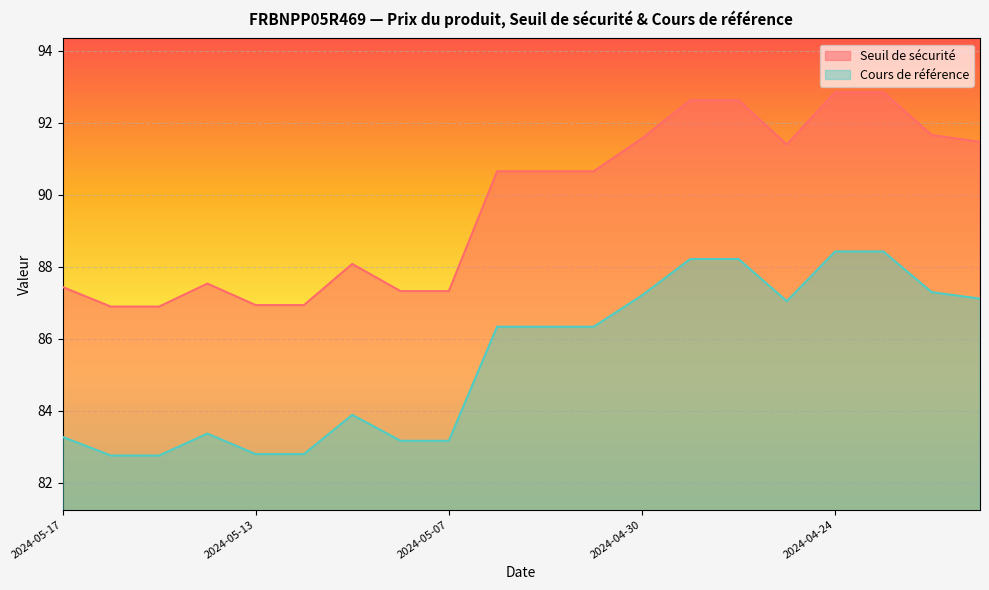

What are all the series names shown in the legend?

Seuil de sécurité, Cours de référence